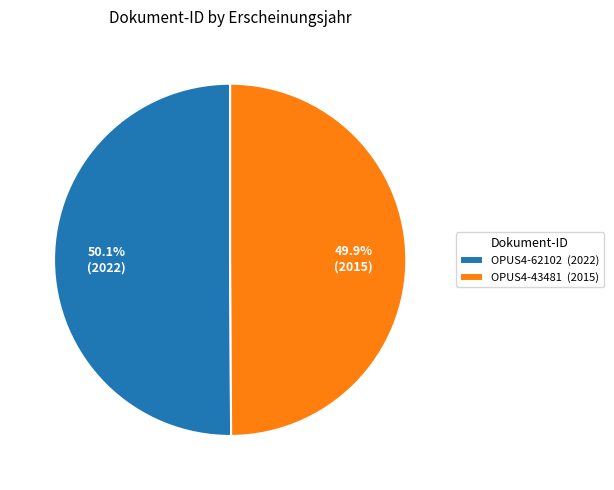

Combined, what portion of the pie is OPUS4-62102 and OPUS4-43481?

100.0%